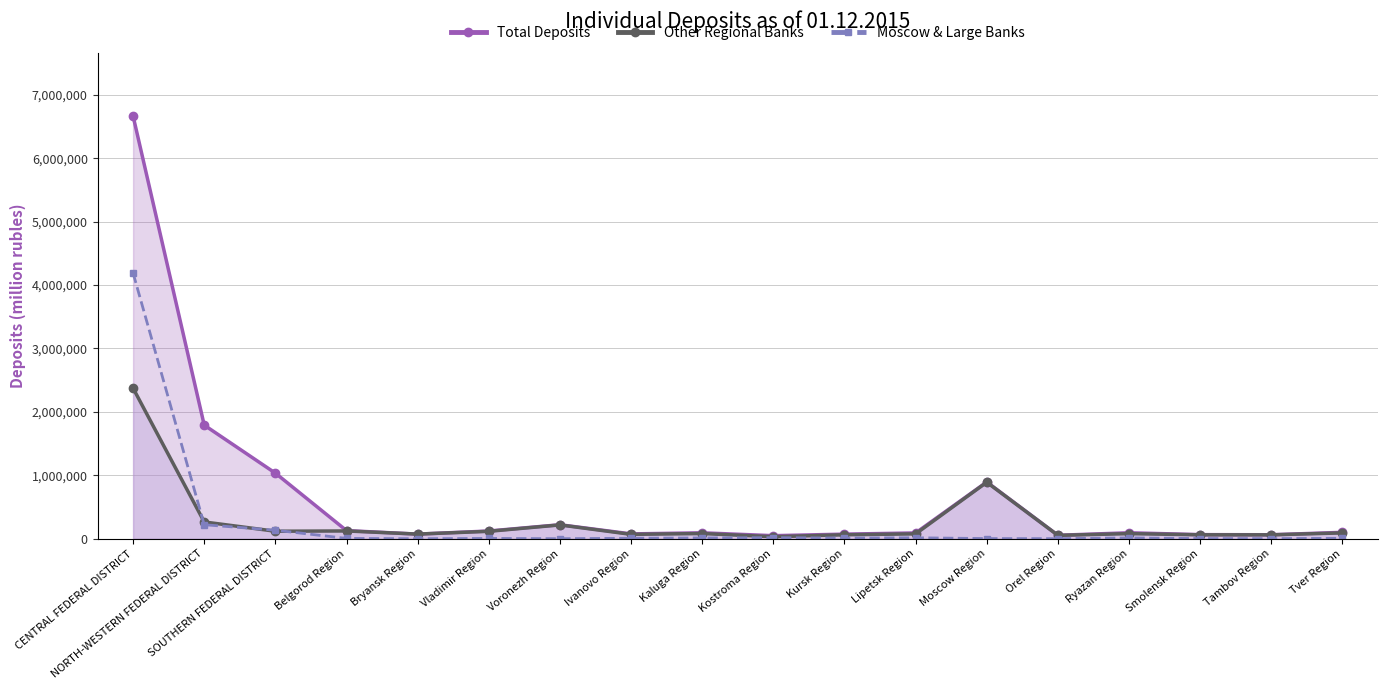

Read the Other Regional Banks value at Vladimir Region.

116709